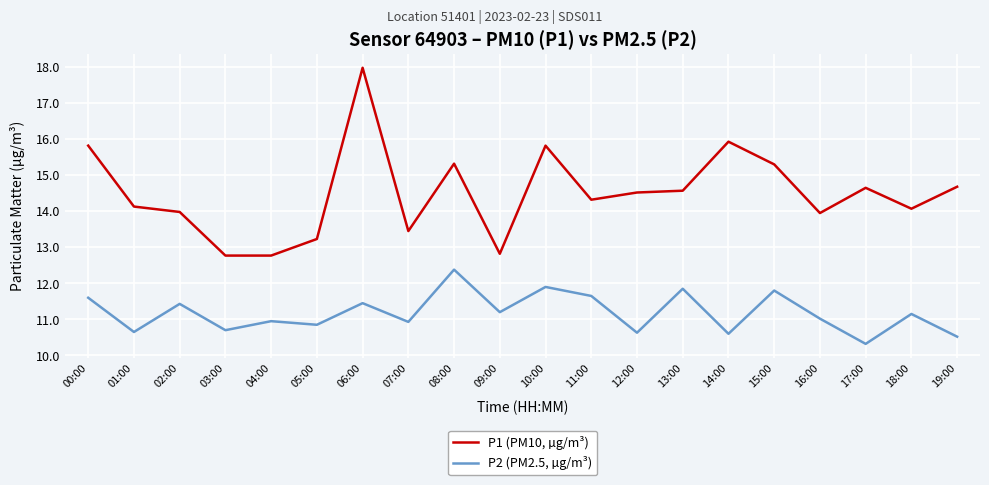

What position from the left is 13:00?

14